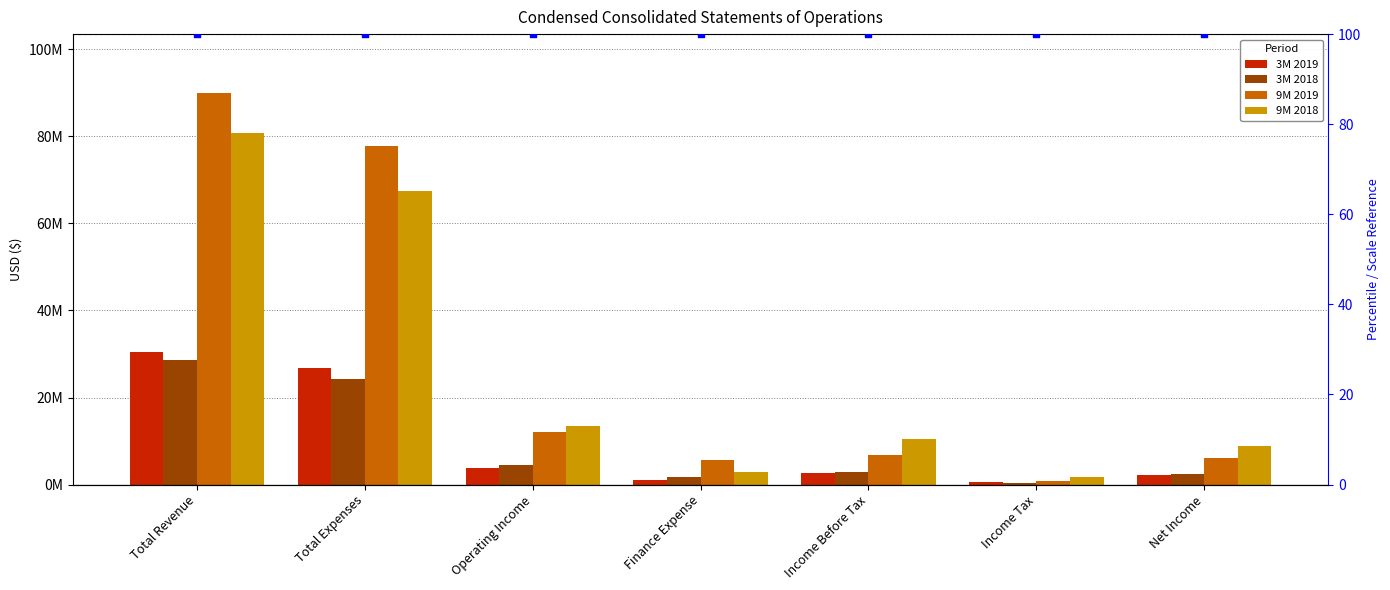

At which category is the sum across all series the highest?

Total Revenue